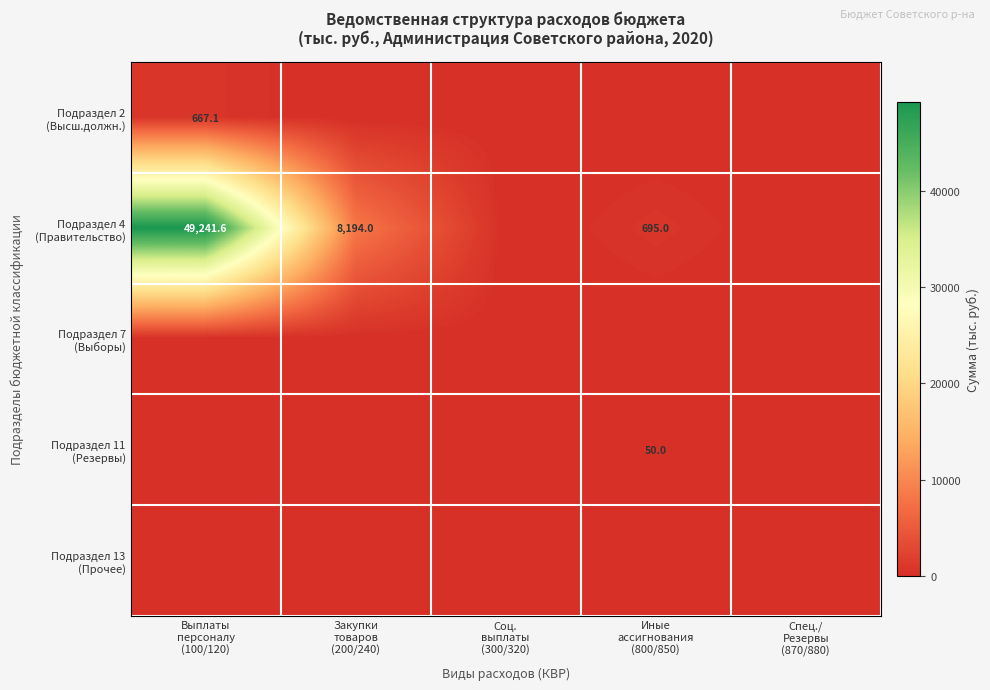

Which category has the lowest value in the Подраздел 2 (Высш.должн.) series?

Закупки товаров (200/240)